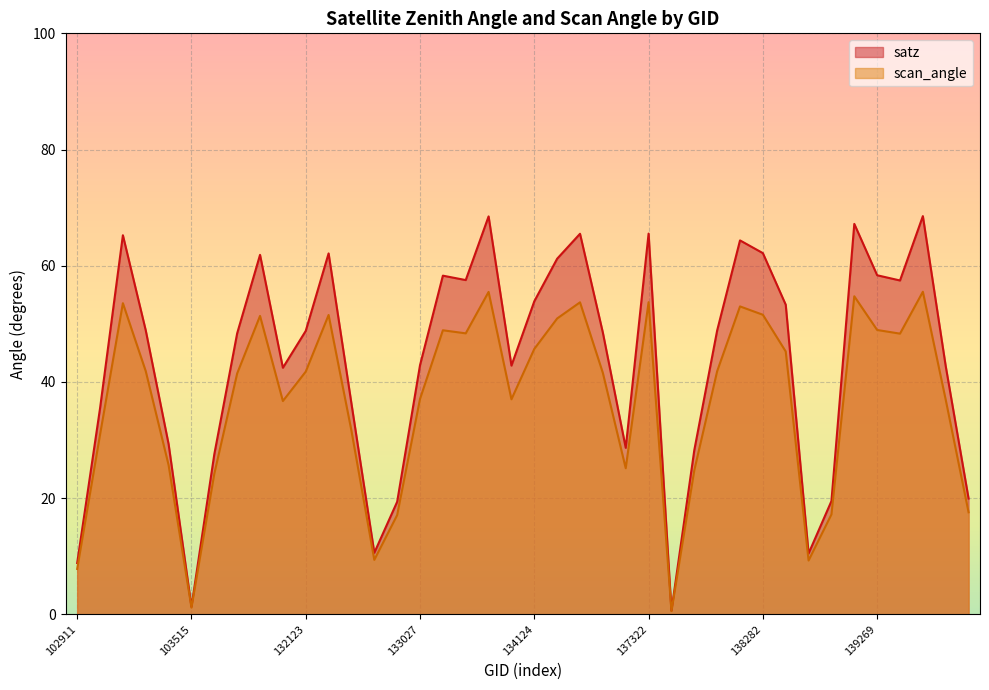

Which category has the highest value in the scan_angle series?

139462